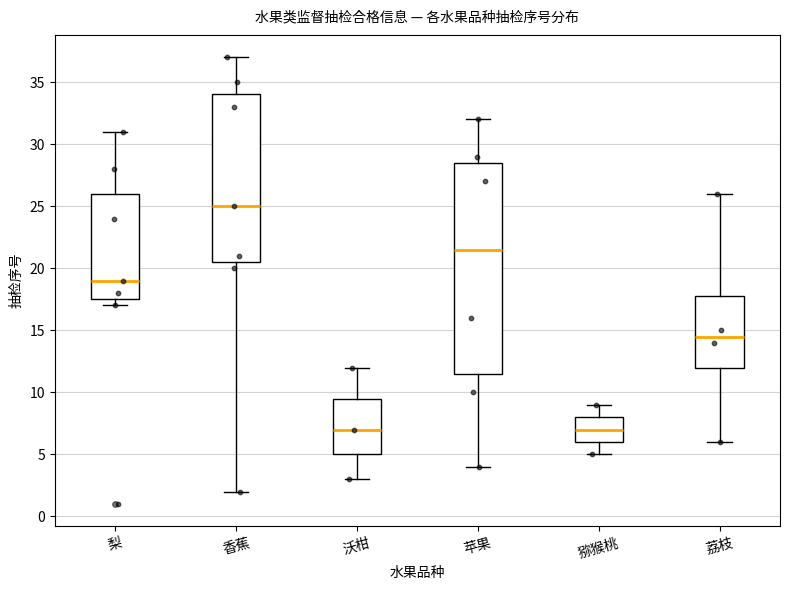

Which box's median line is the highest?

香蕉